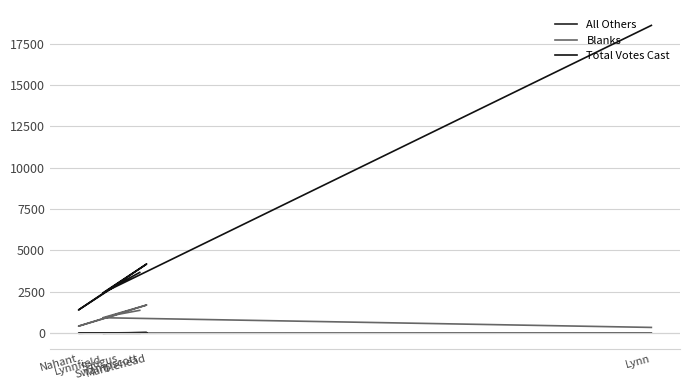

How many All Others values are between 0 and 5?

5